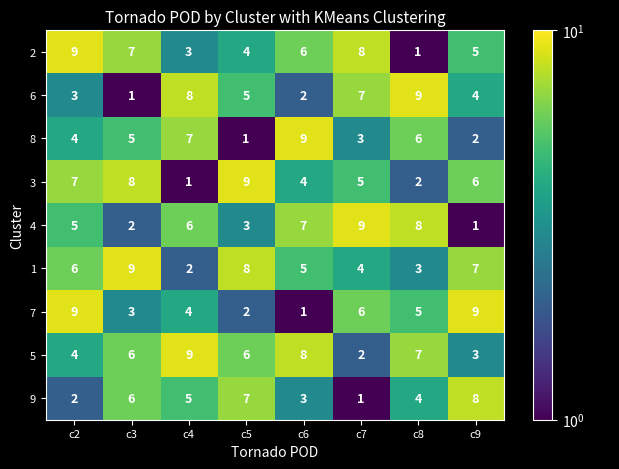

Rank the series at c7 from lowest to highest value.

9, 5, 8, 1, 3, 7, 6, 2, 4